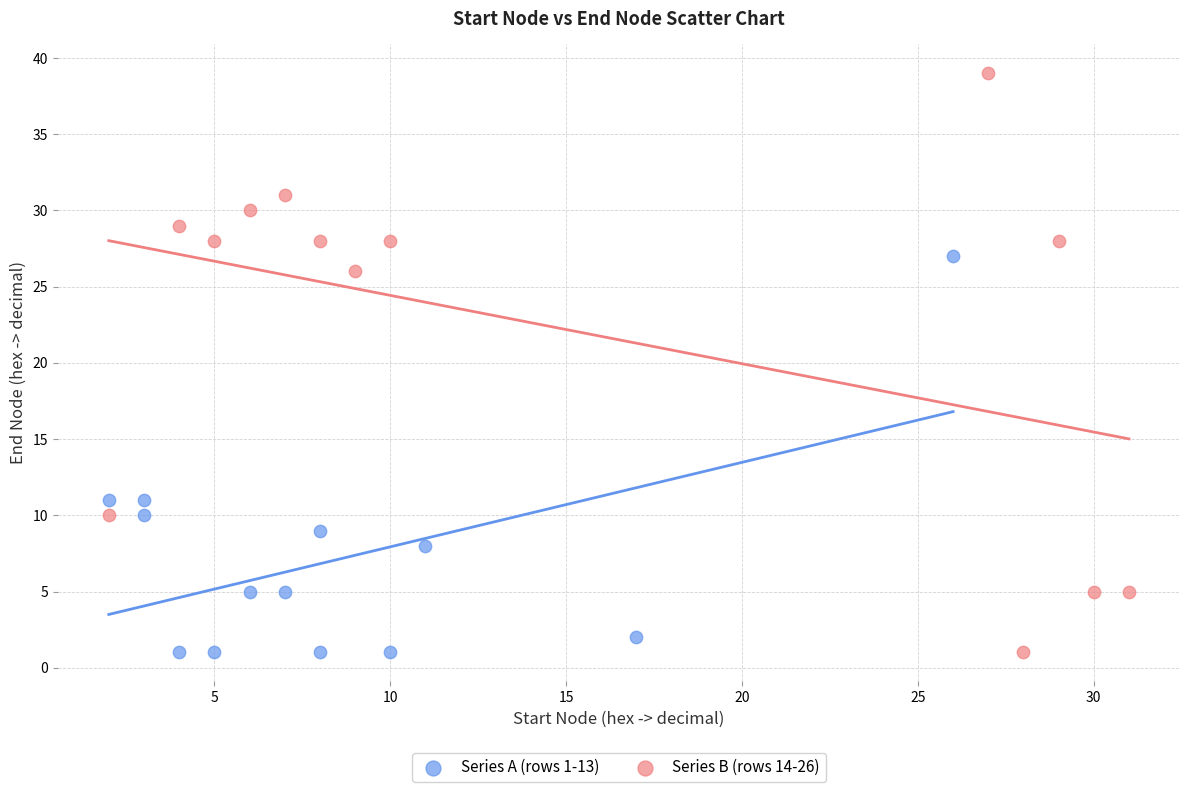

Which series reaches the maximum Y coordinate?

Series B (rows 14-26)